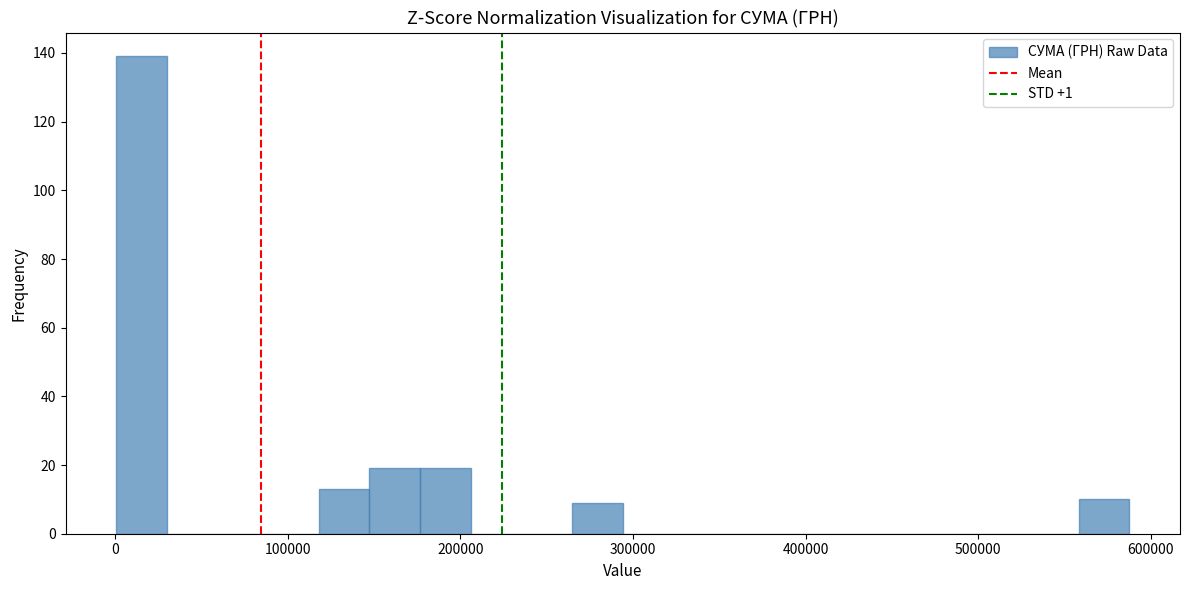

Read against the x-axis, roughly where is the centre of the tallest bar?

20000